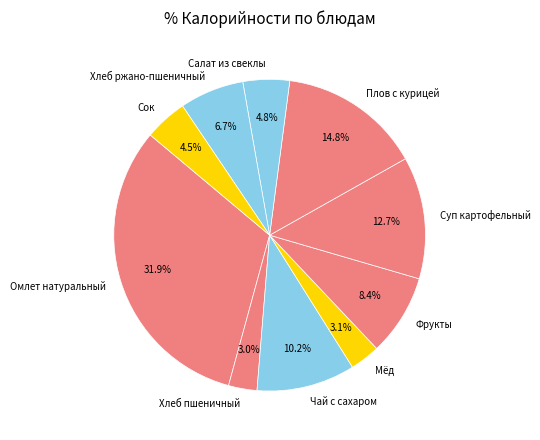

To the nearest percent, what is the difference between the largest and smallest slice percentages?

29%